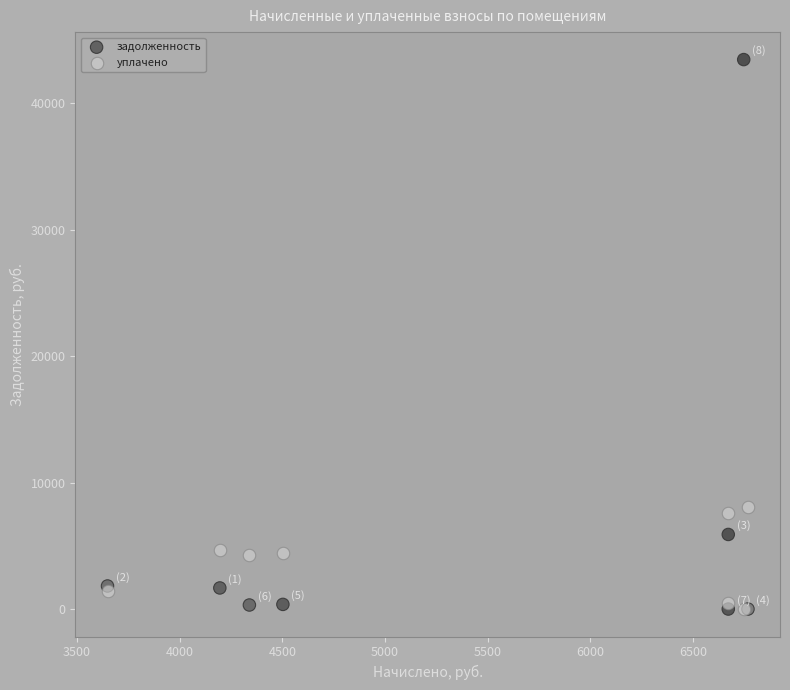

In the задолженность series, what Y value is closest to 21730?

5900.1